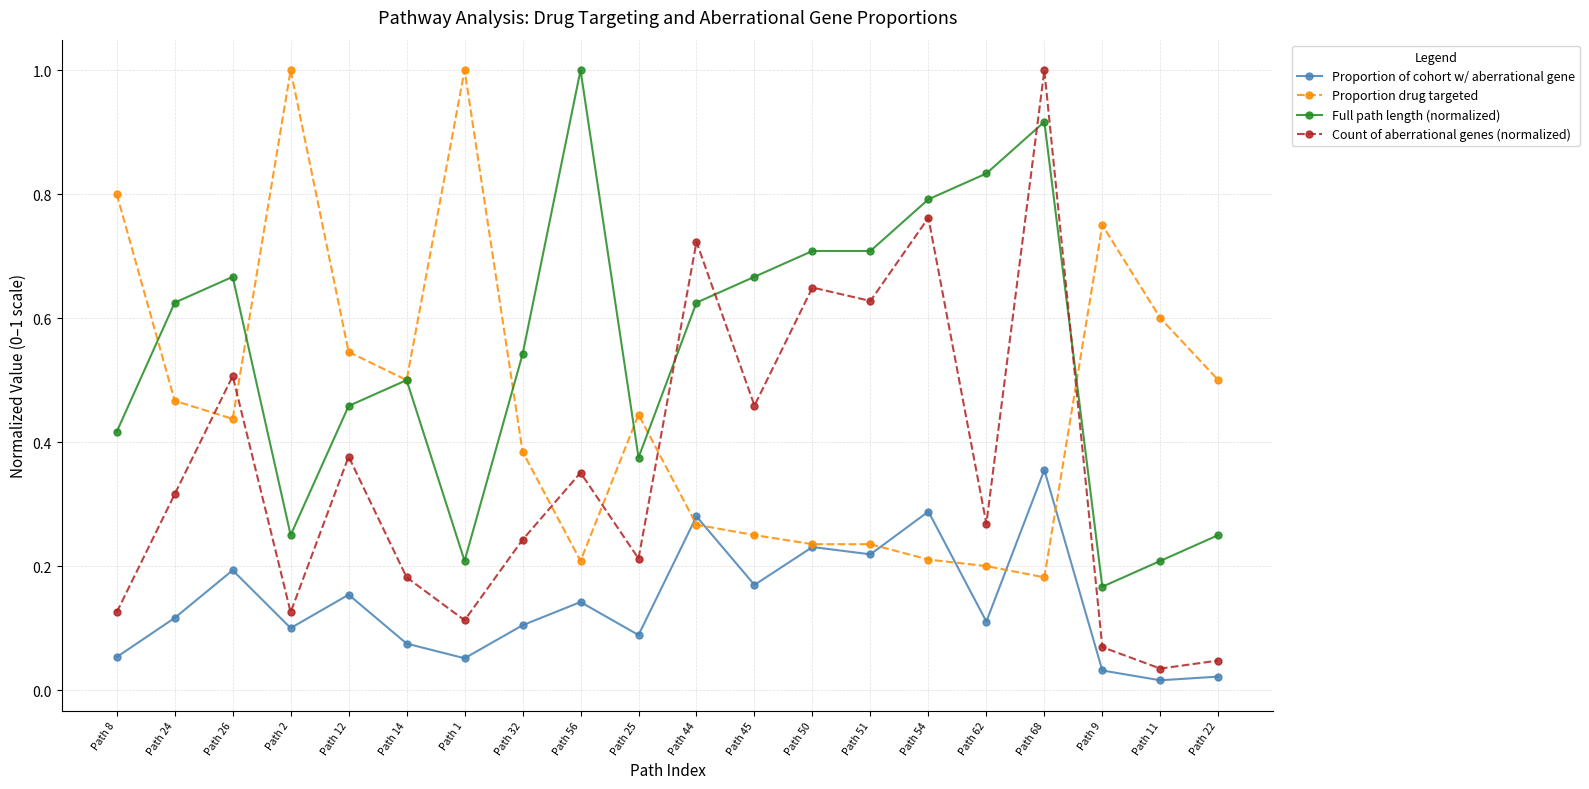

Where do Count of aberrational genes (normalized) and Proportion drug targeted first cross each other?

Path 24 and Path 26